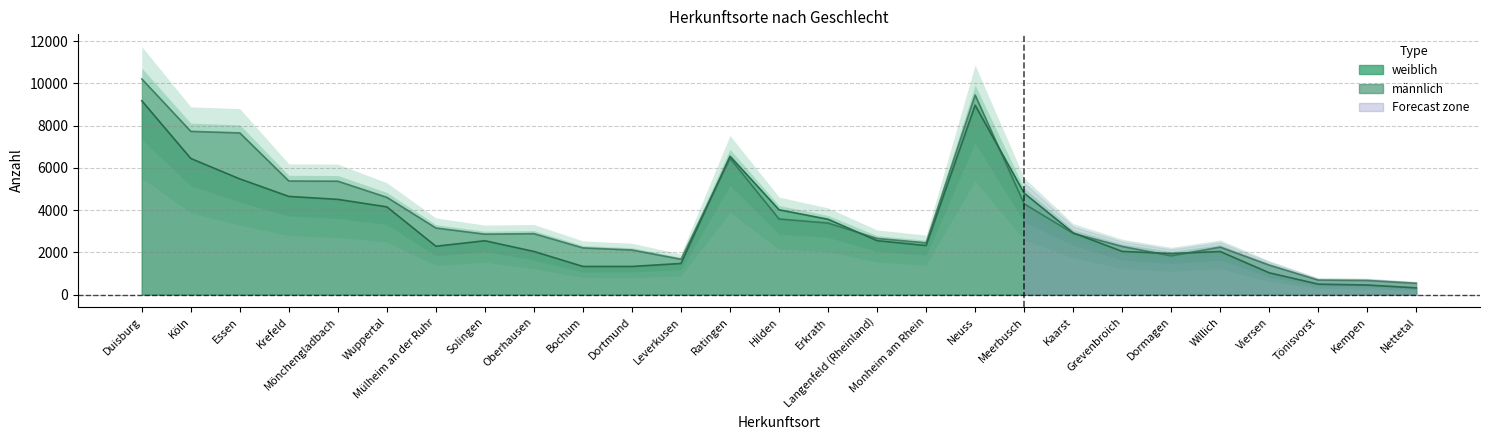

What is the difference between the second highest and minimum values in the weiblich series?

8648